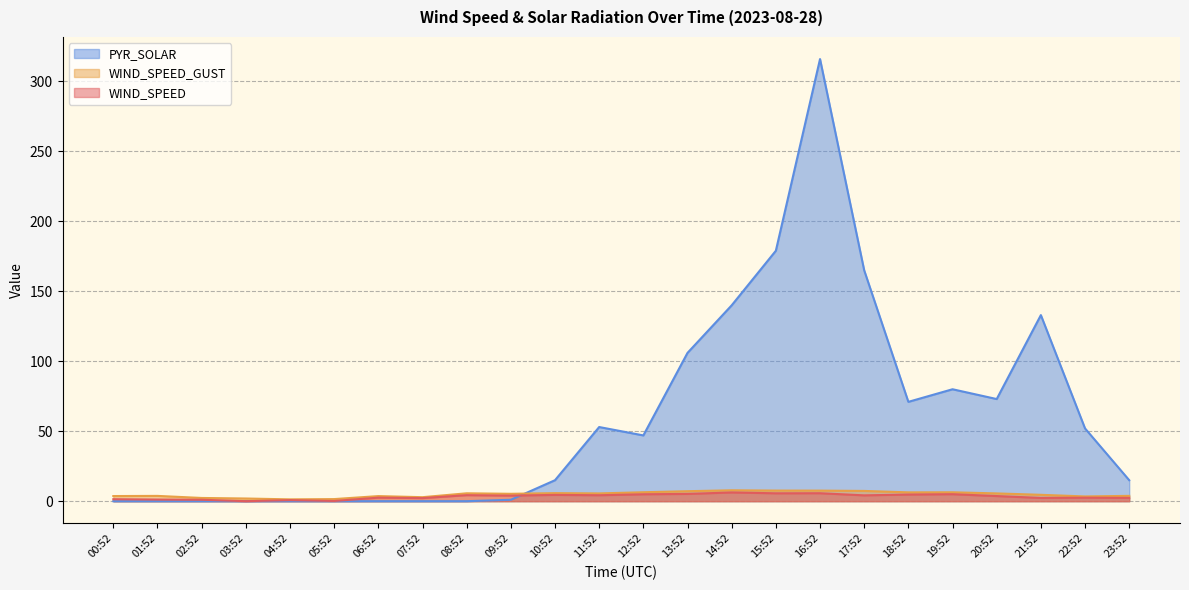

How many data points in WIND_SPEED_GUST are above 5?

13